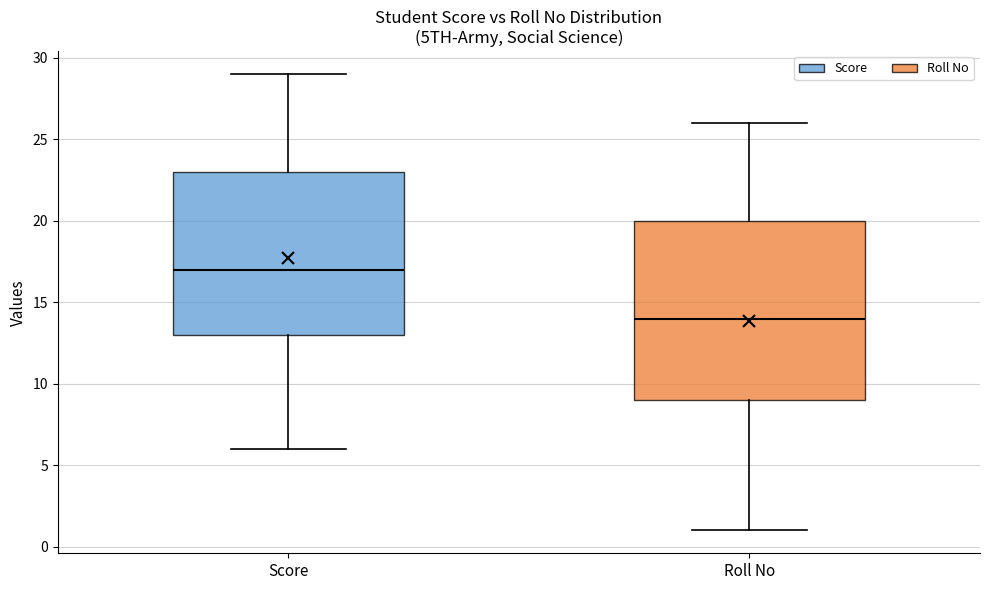

Which box has the lowest median line?

Roll No